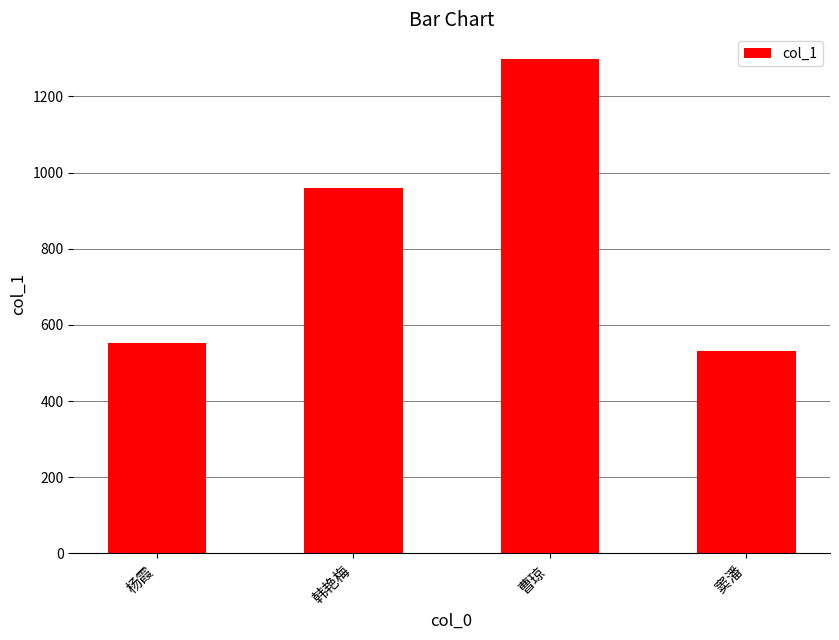

What is the difference between the values at 曹琼 and 窦潘?

766.6